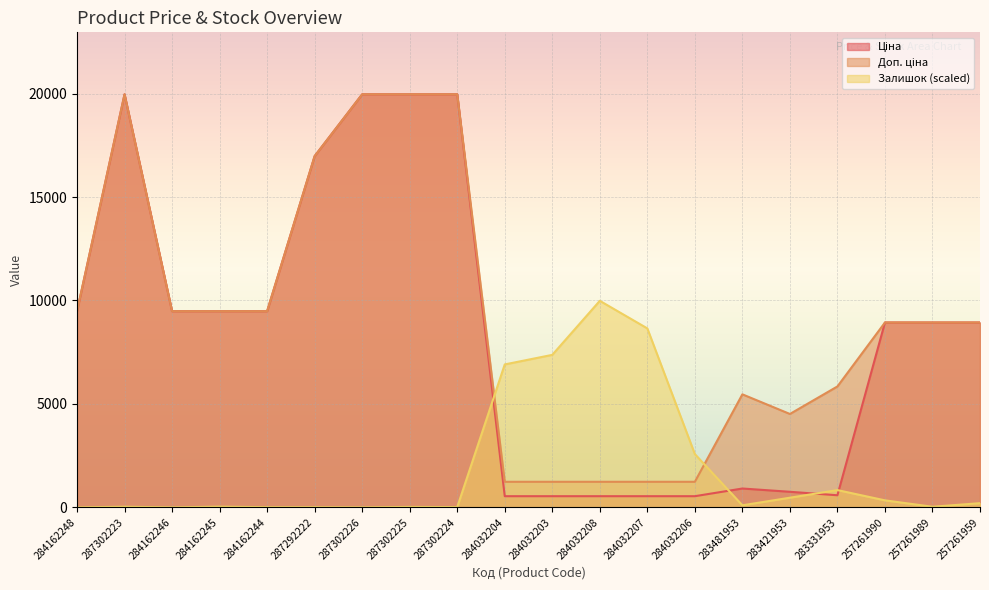

What is the difference between the maximum and minimum values in the Залишок series?

9982.1